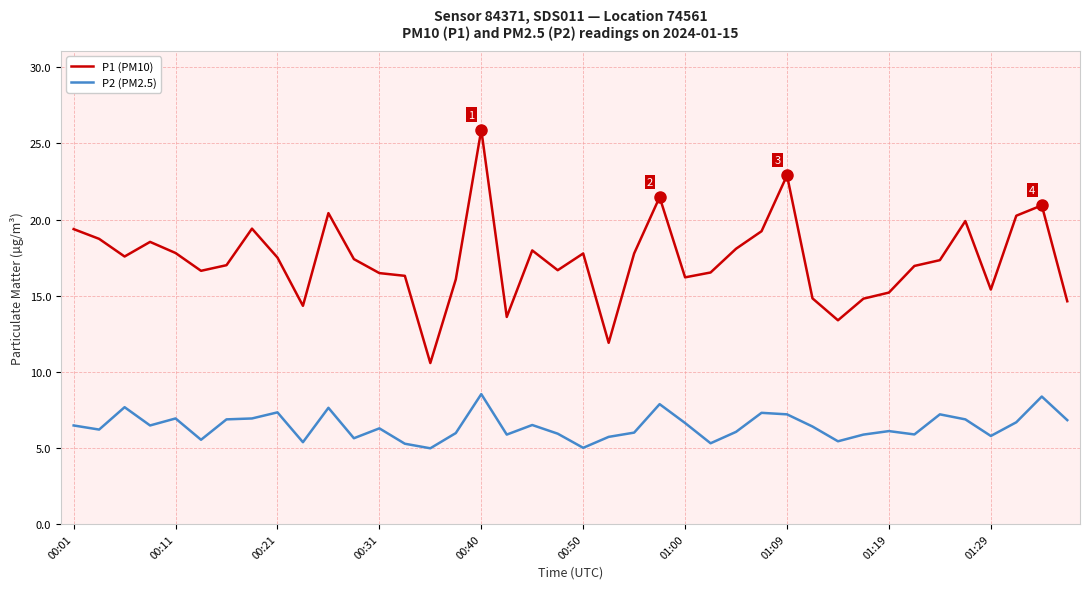

Which series has the largest total across all categories?

P1 (PM10)